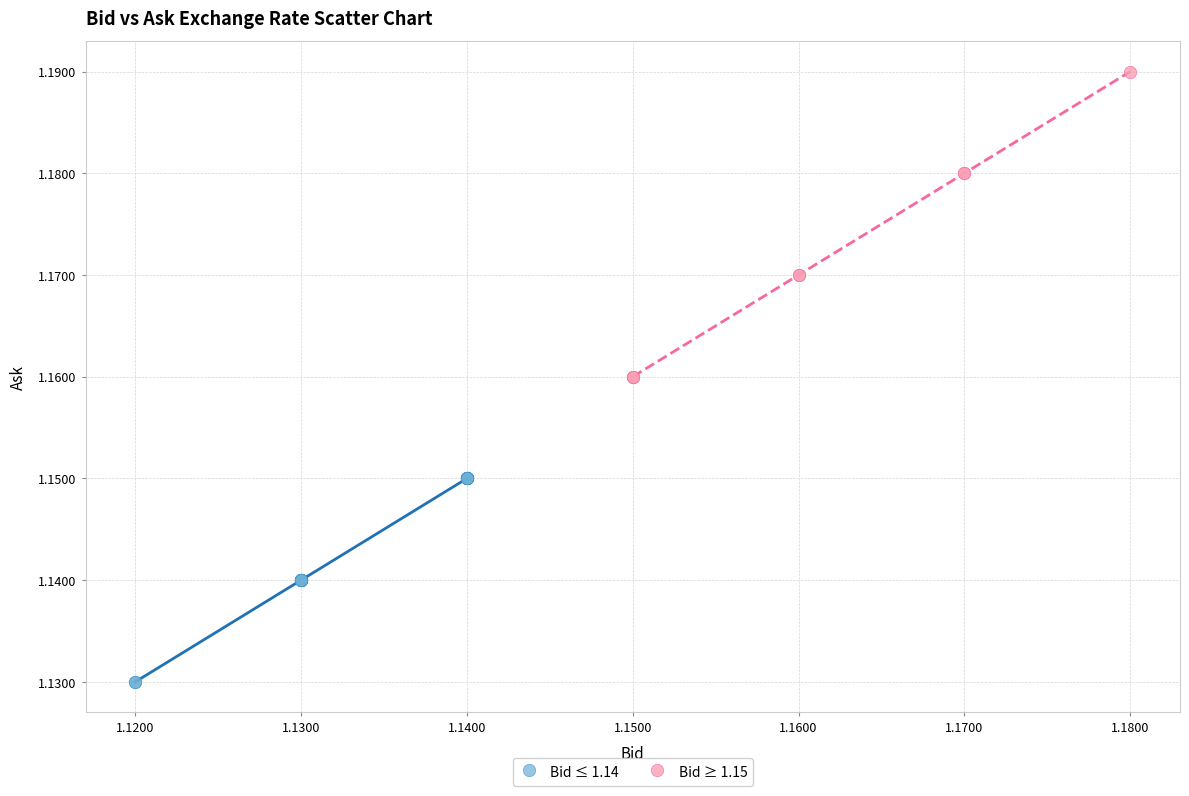

Which series reaches the minimum Y coordinate?

Bid ≤ 1.14